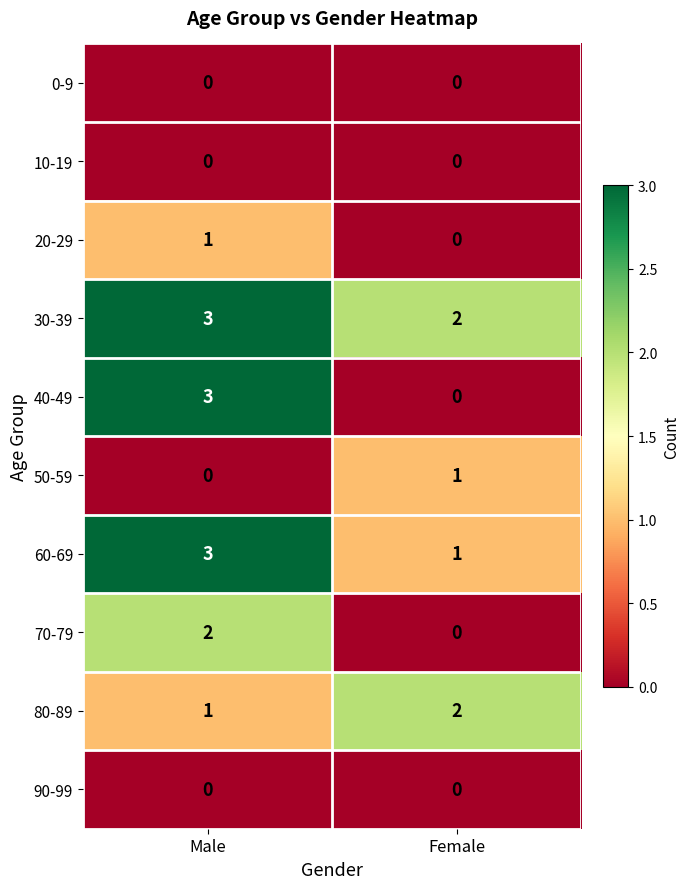

Which series has the widest spread of values?

40-49